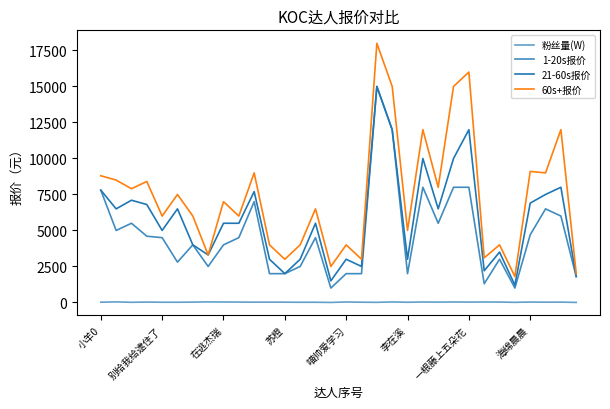

Is this an area chart (filled region under the line)?

No